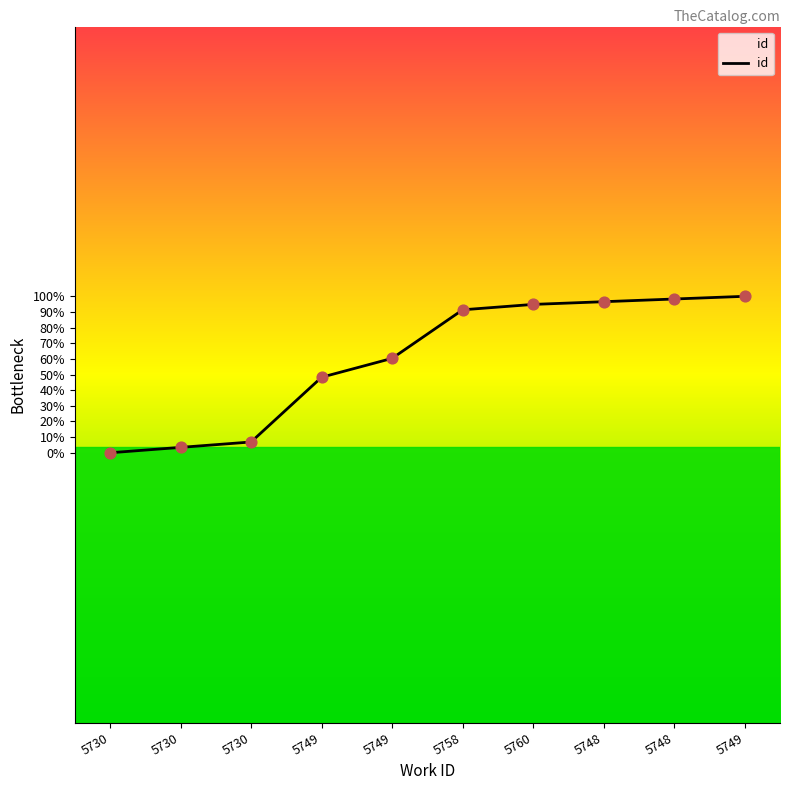

Between 5730 and 5749, which is larger?

5749